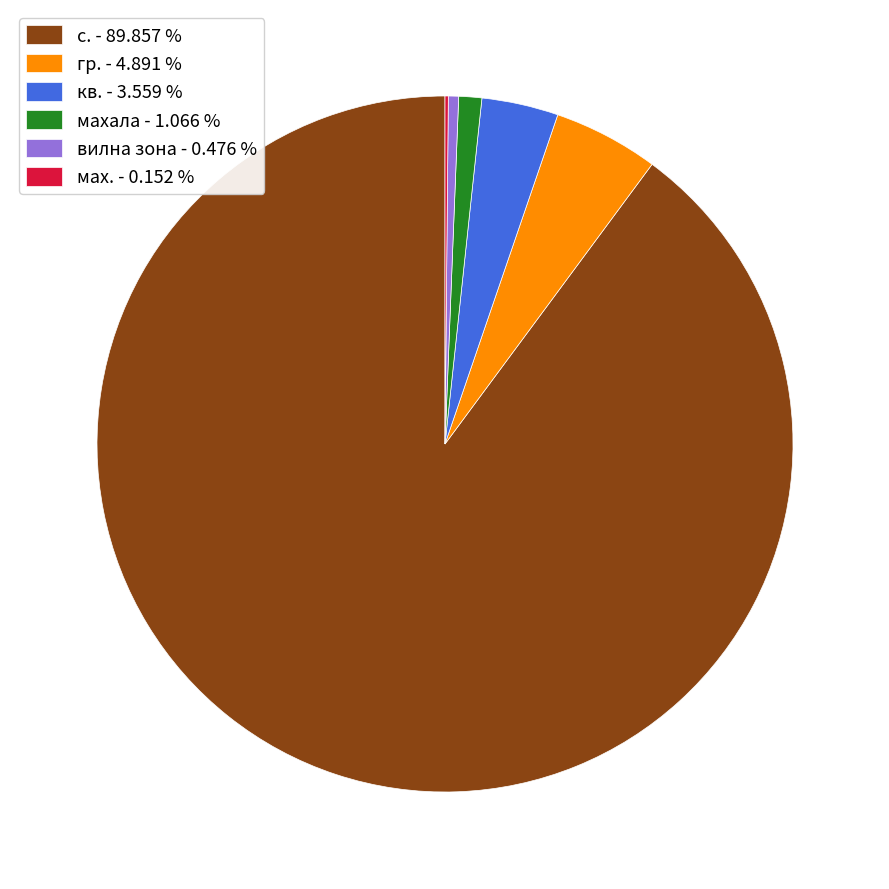

Does гр. - 4.891 % represent more than half of the total?

No